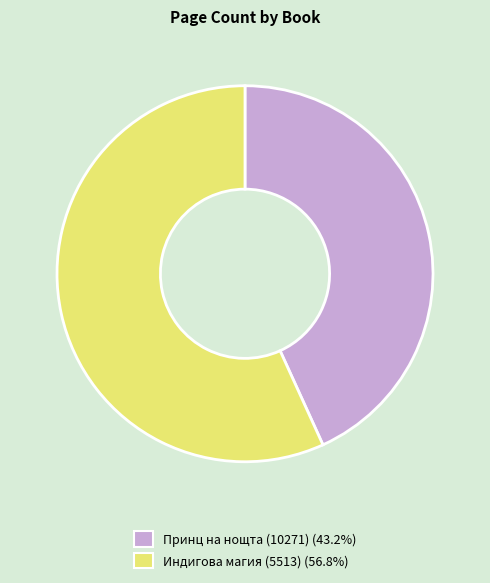

Approximately how many times larger is the value at Индигова магия (5513) compared to Принц на нощта (10271)?

1.3